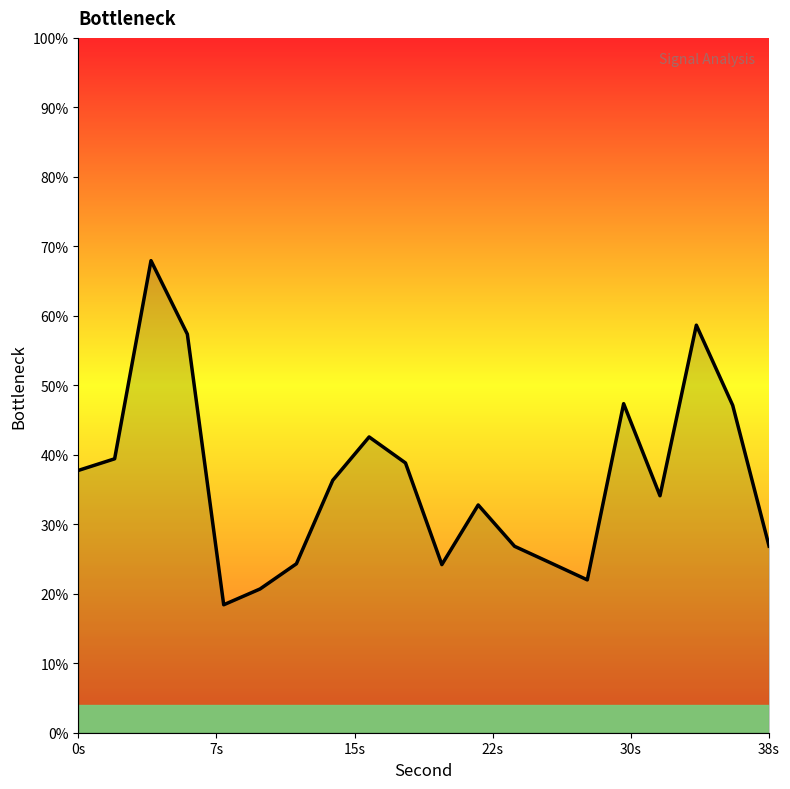

What is the minimum value shown in the chart?

18.4